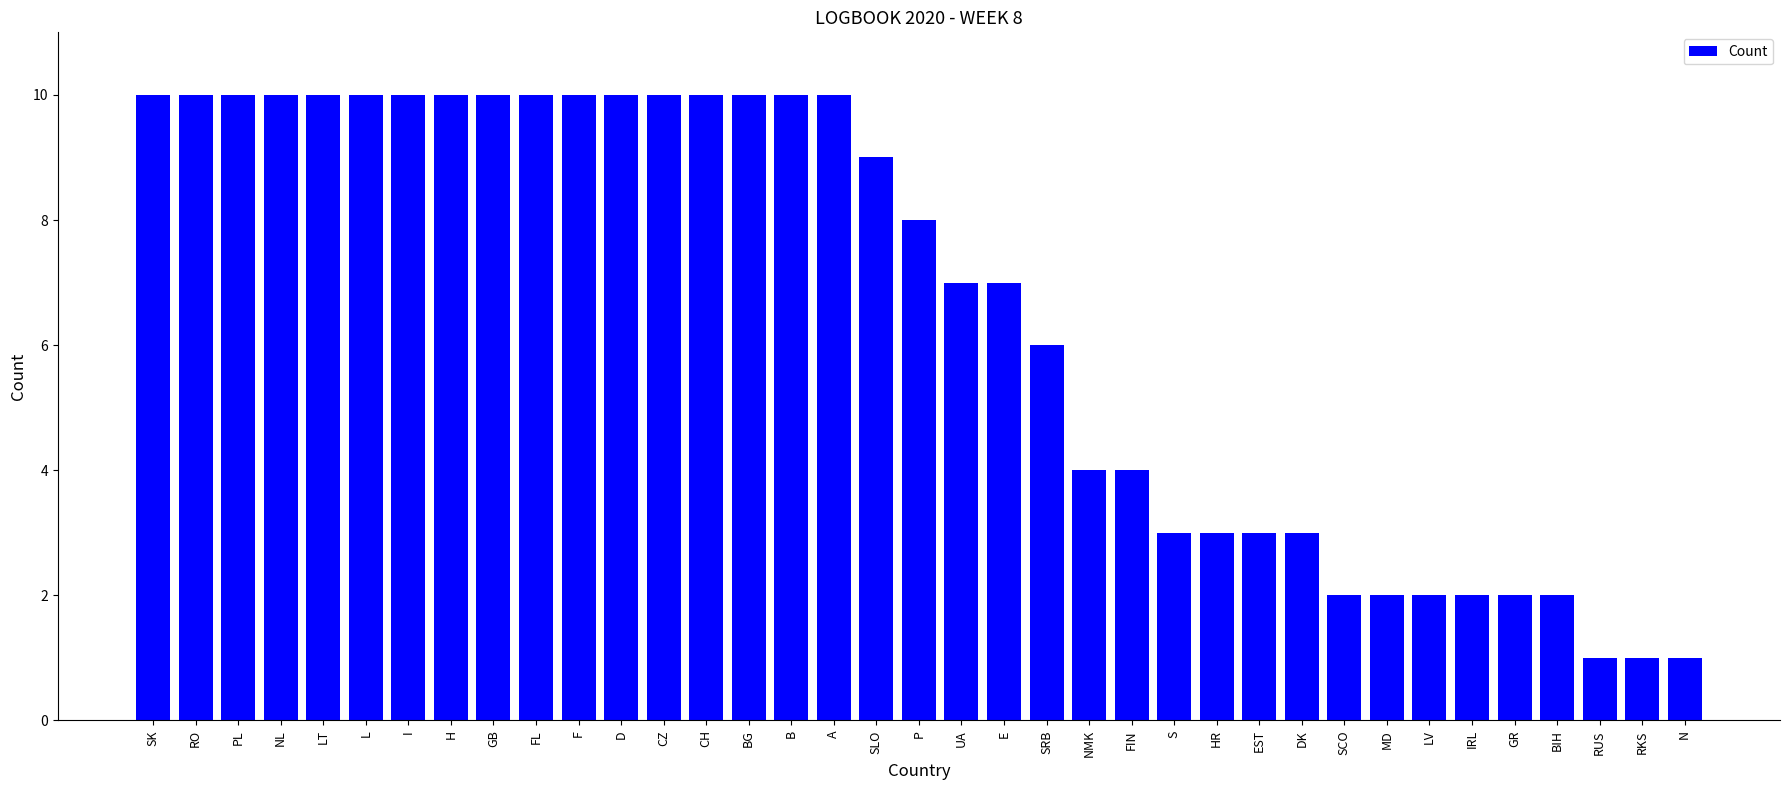

Reading left to right, transcribe all the data shown in this chart.

10	10	10	10	10	10	10	10	10	10	10	10	10	10	10	10	10	9	8	7	7	6	4	4	3	3	3	3	2	2	2	2	2	2	1	1	1